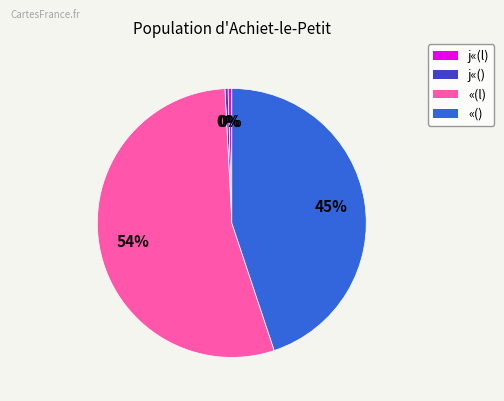

Which category has the biggest portion of the pie?

«(l)